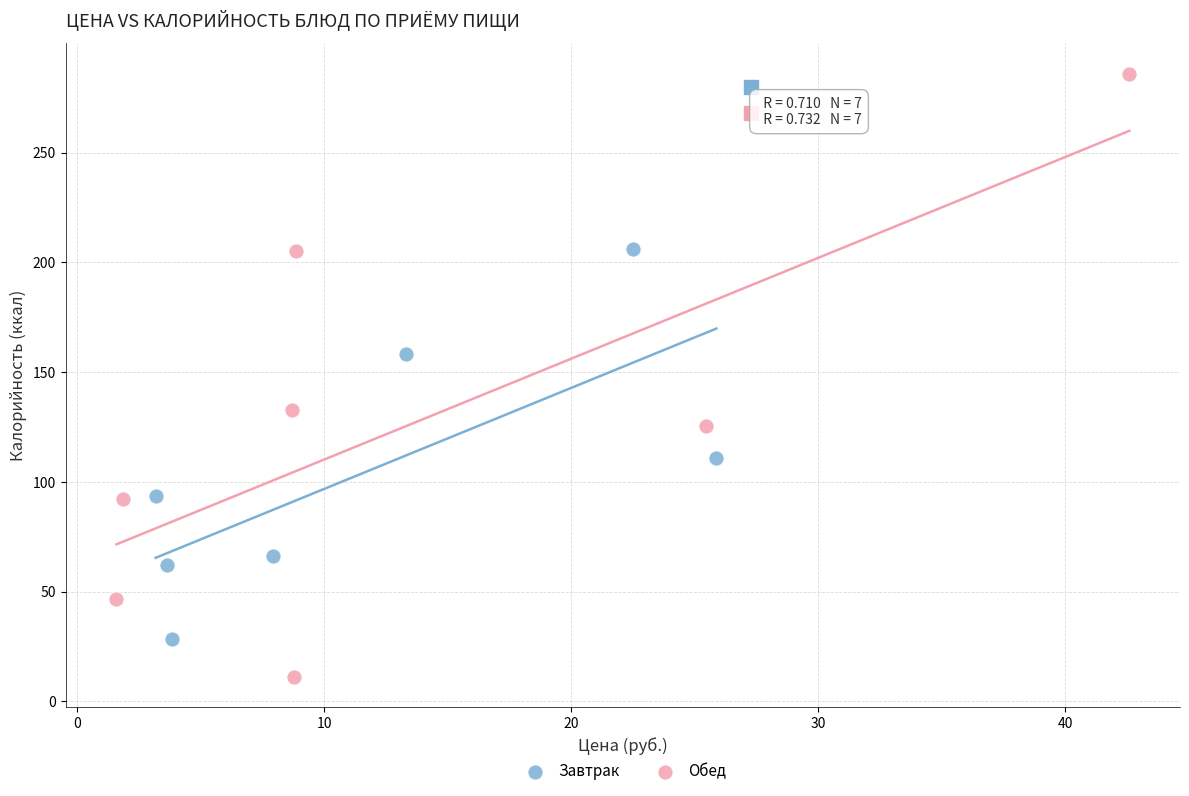

Which series contains the highest Y value?

Обед